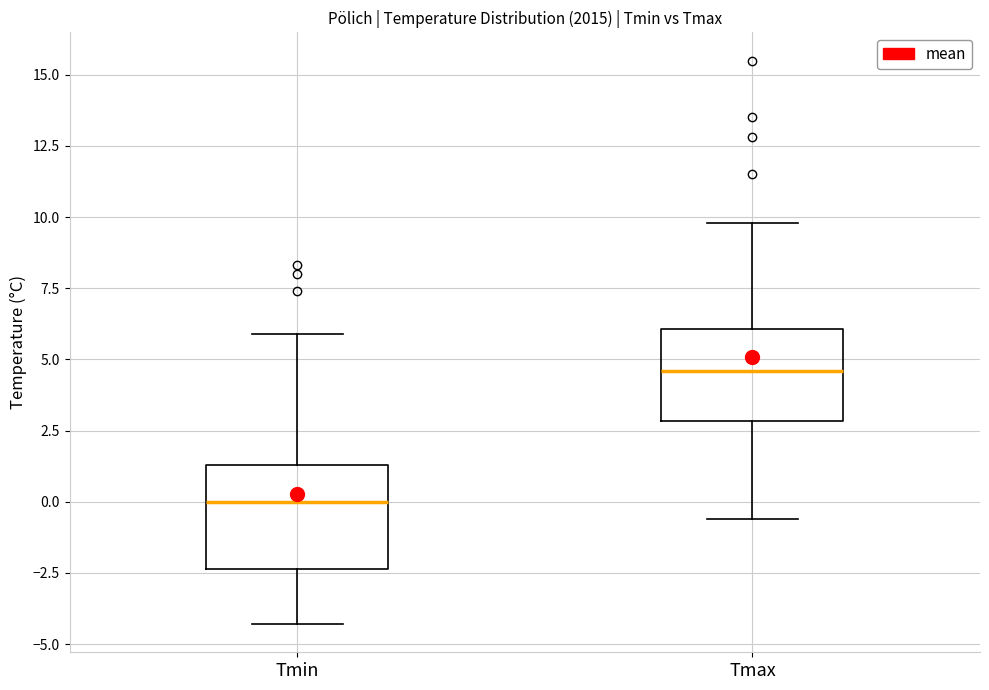

Reading left to right, read every box against the y-axis: the position of its median line, the range the box covers, and the ends of its whiskers. The values are not printed on the chart, so give them approximately, as read against the axis.

Tmin: median 0.0, box -2.5 to 1.5, whiskers -4.5 to 6.0
Tmax: median 4.5, box 3.0 to 6.0, whiskers -0.5 to 10.0